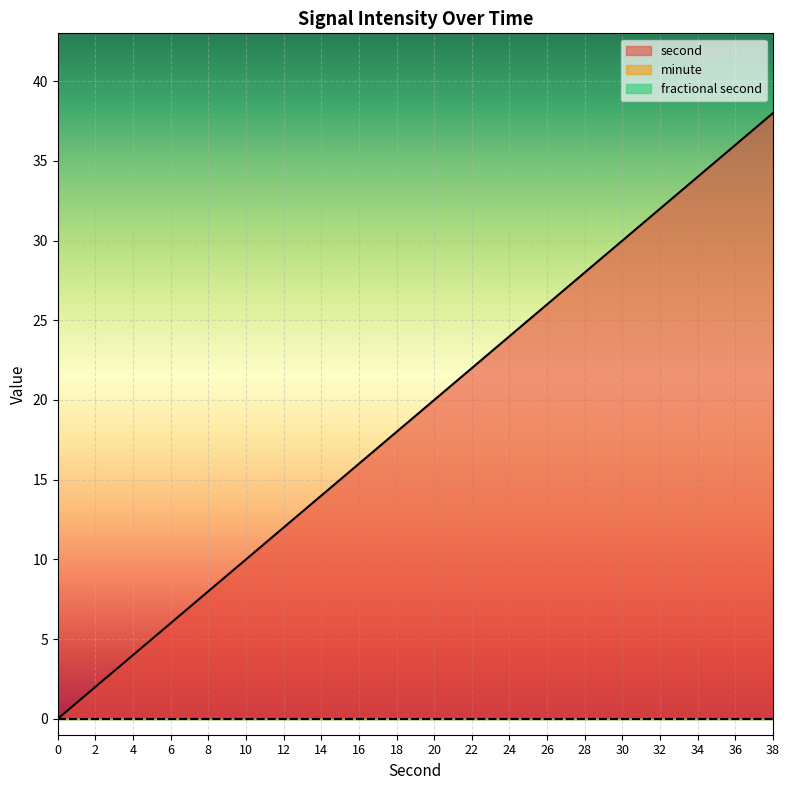

Which series has the largest range (max minus min)?

second